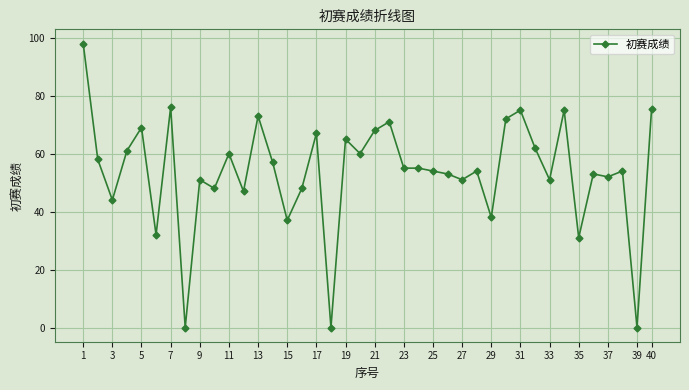

How many lines are shown in the chart?

1